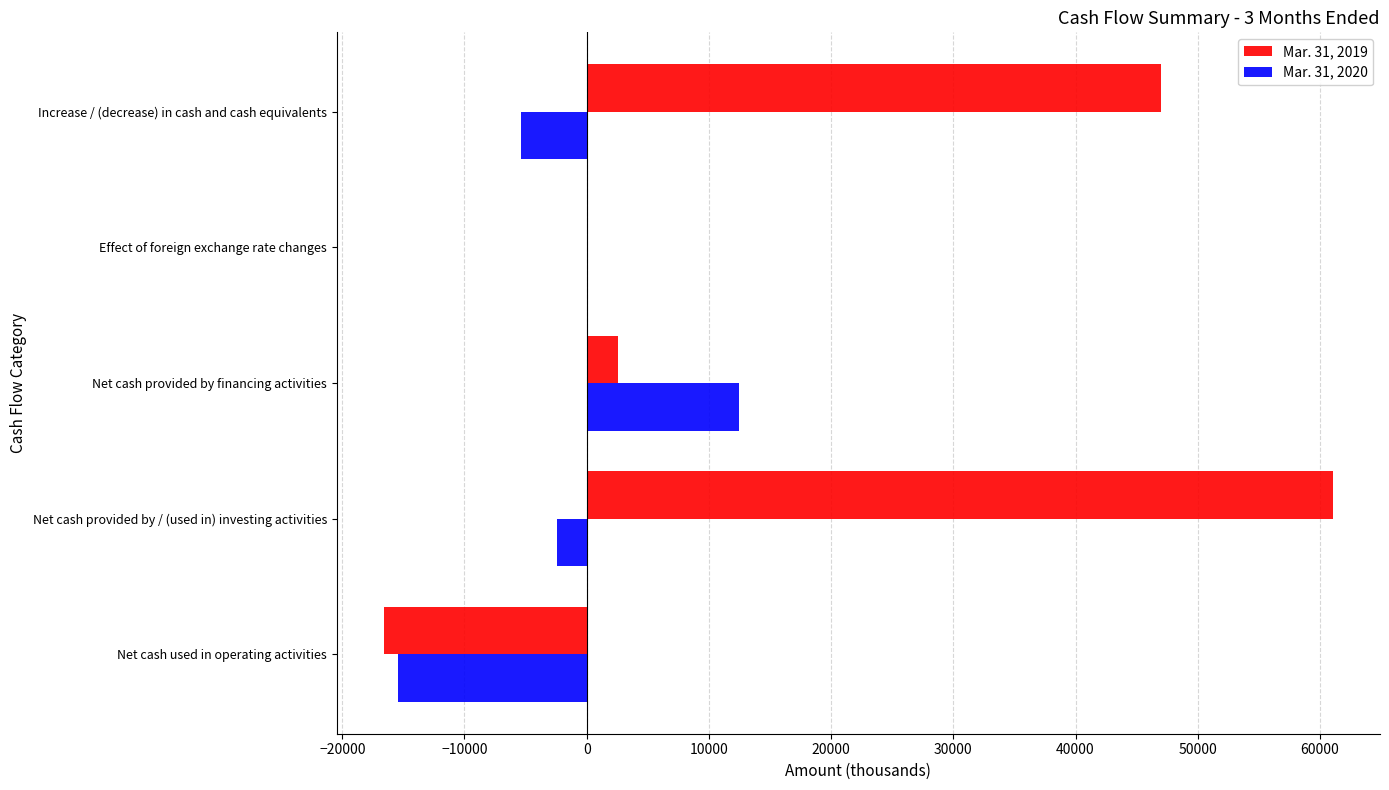

The Mar. 31, 2020 series shows -2401 at Net cash provided by / (used in) investing activities. True or false?

True